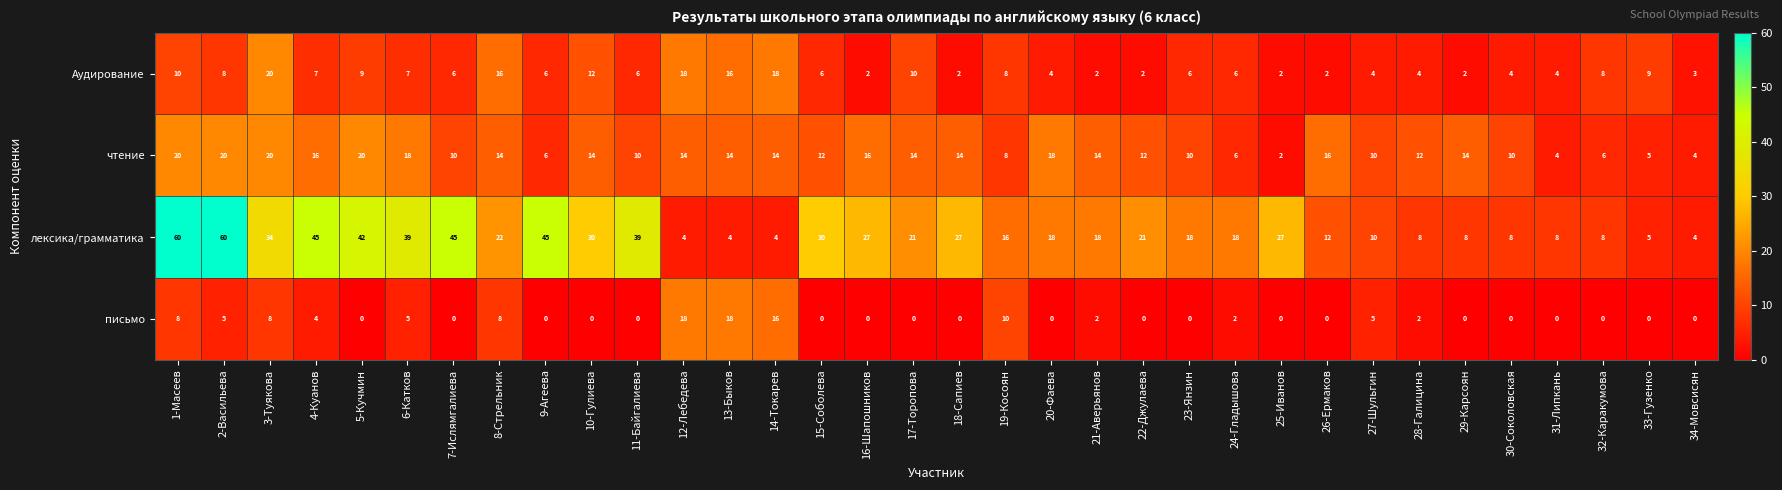

What is the average value of the чтение series?

12